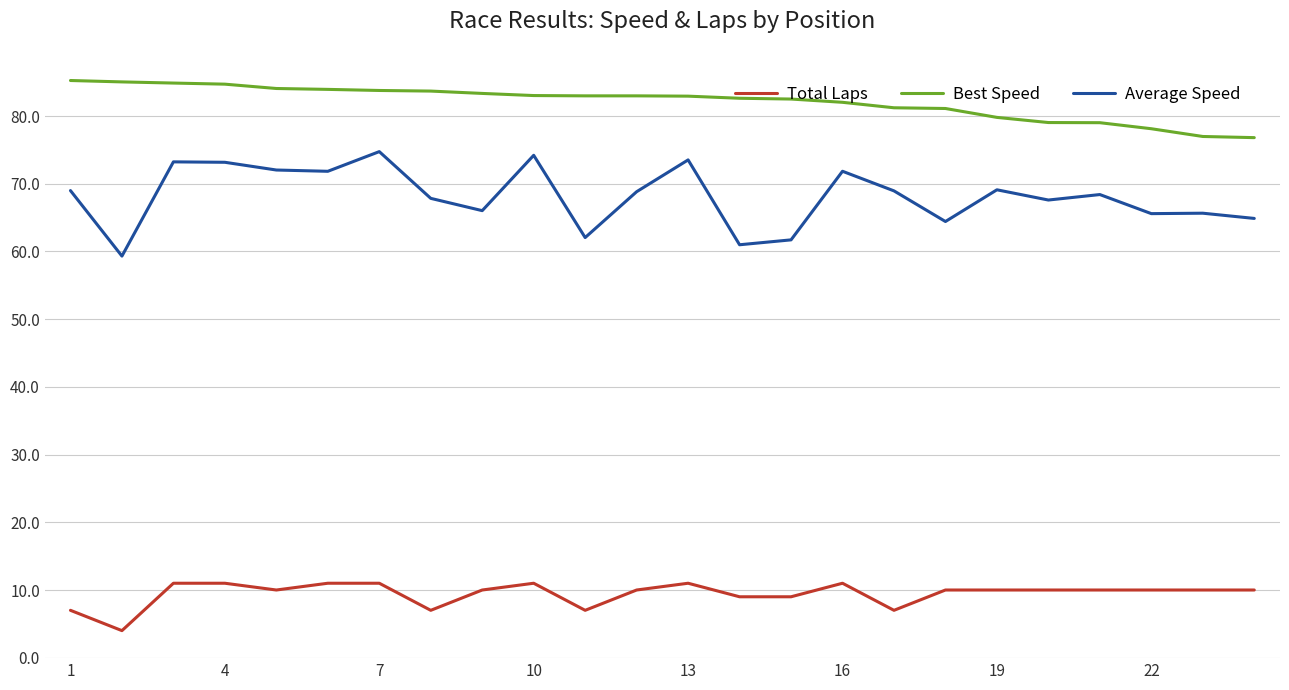

True or false: Best Speed and Total Laps intersect in this chart.

False